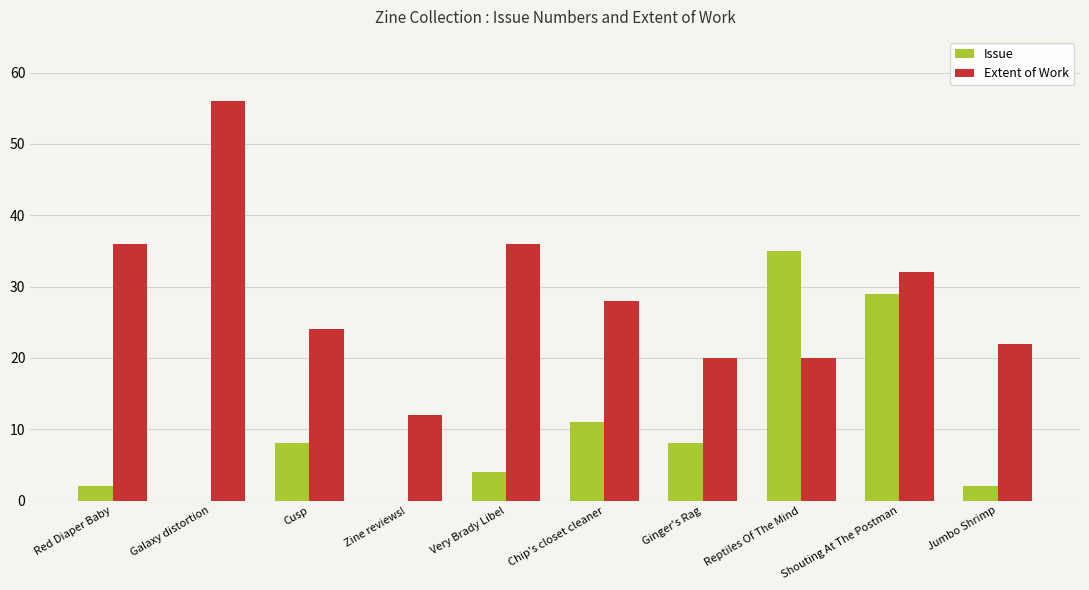

Does the chart contain stacked bars?

No